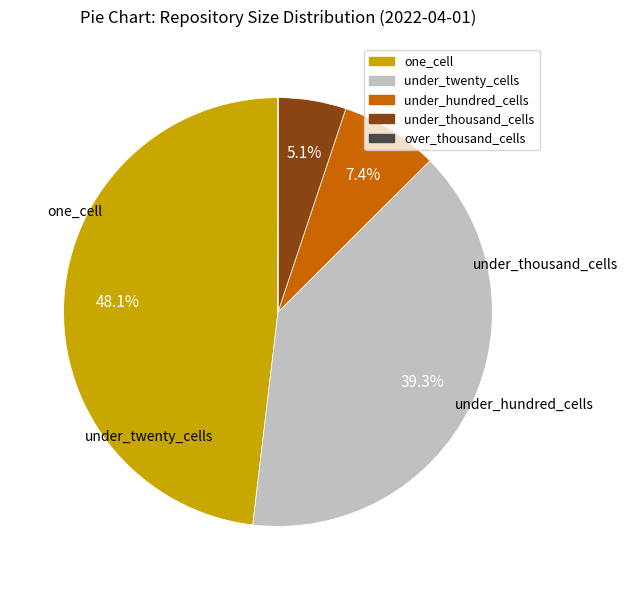

What is the change in value from one_cell to under_thousand_cells?

-5133